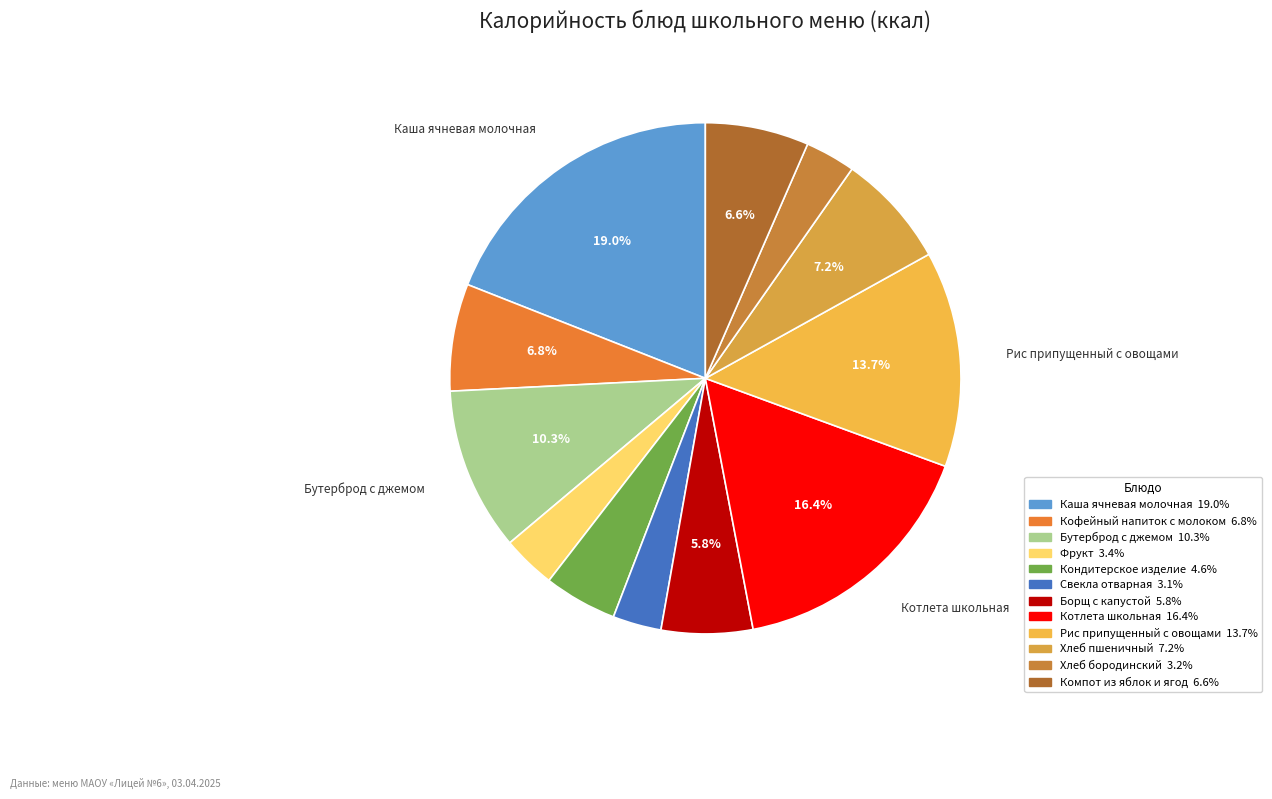

Is Котлета школьная the majority of the pie?

No